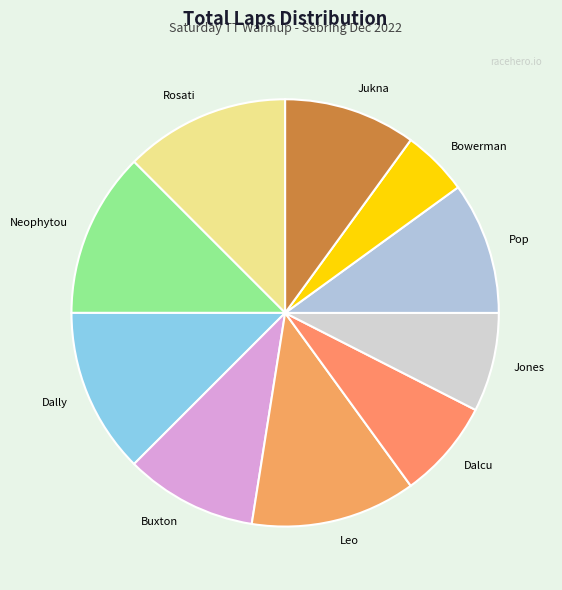

Does any single category account for the majority?

No